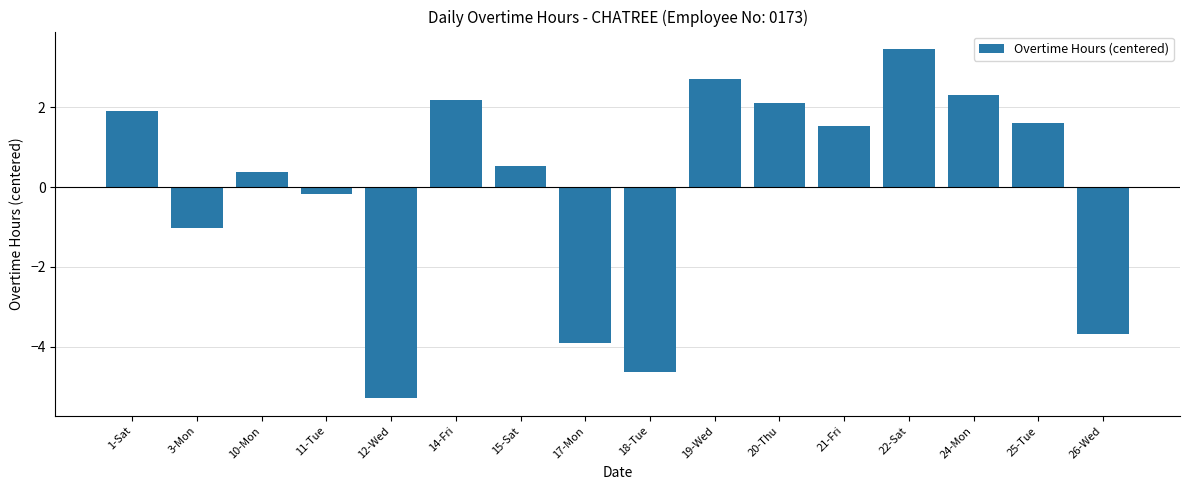

At which label does the data first exceed 1?

1-Sat